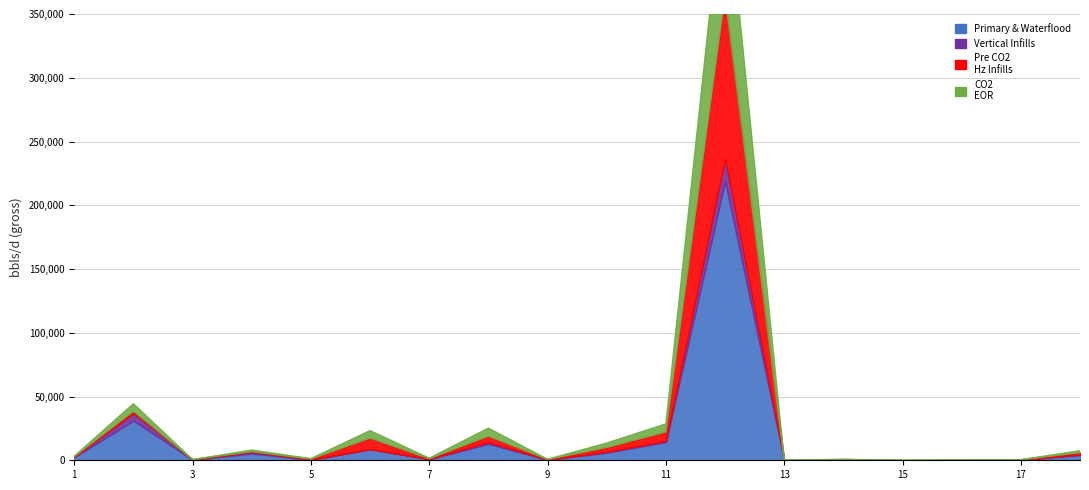

Where is the first local maximum for Pre CO2 Hz Infills?

2